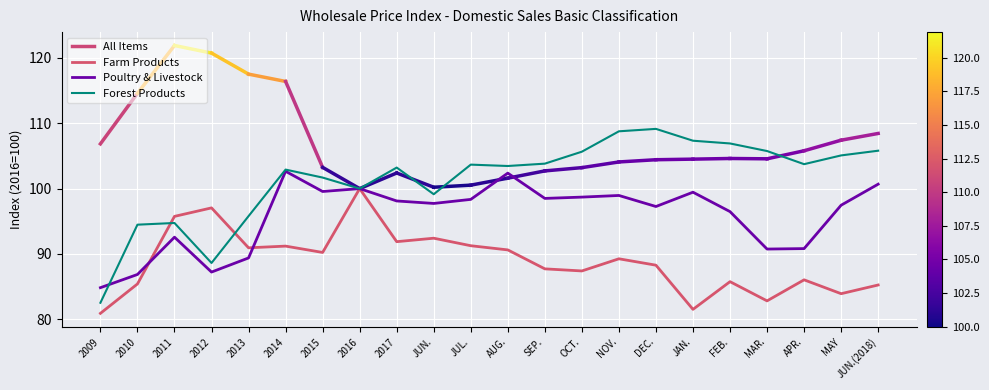

What is the average value of the Forest Products series?

101.5